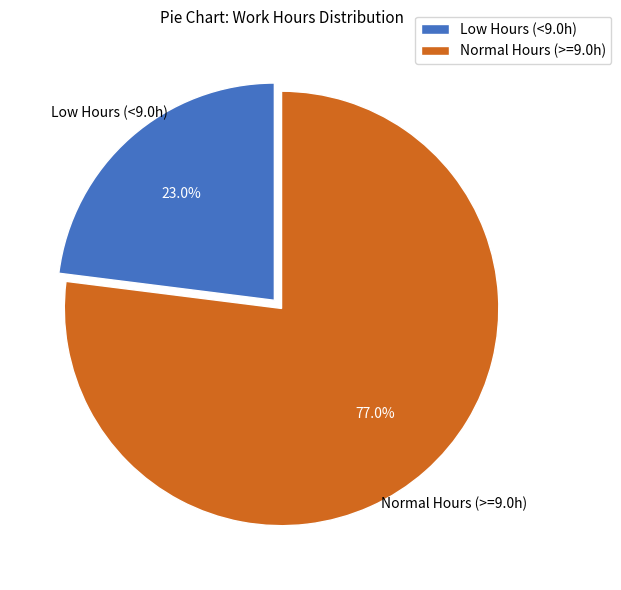

What is the ratio of the value at Normal Hours (>=9.0h) to the value at Low Hours (<9.0h)?

3.3